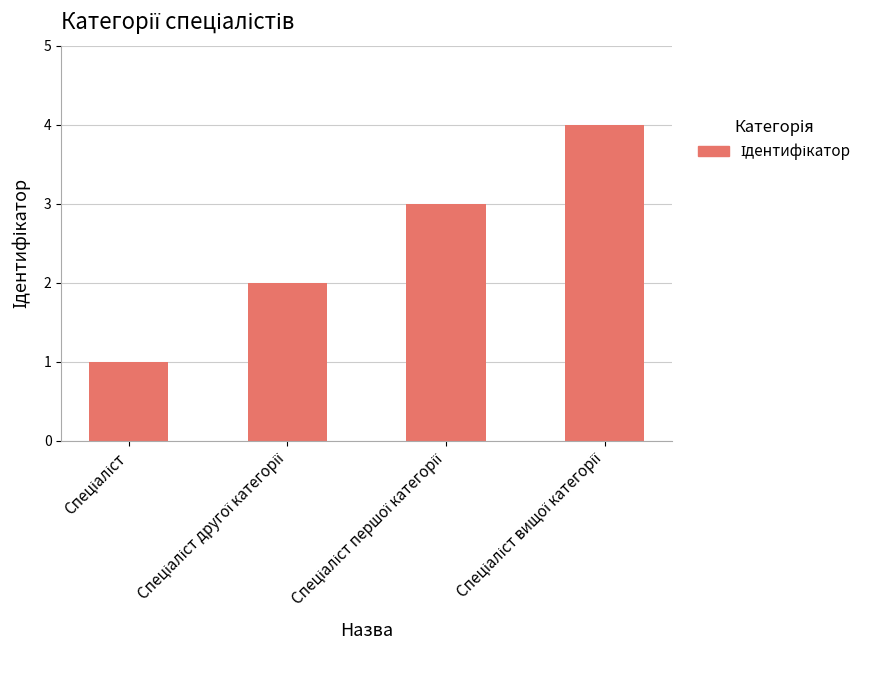

What is the difference between the maximum and minimum values?

3